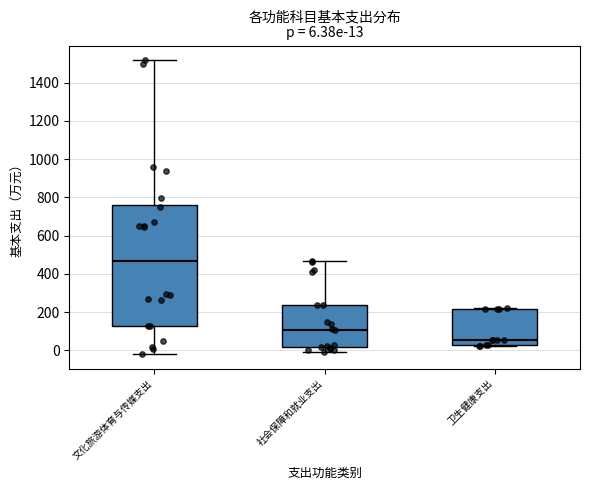

Which box's median line is the lowest?

卫生健康支出